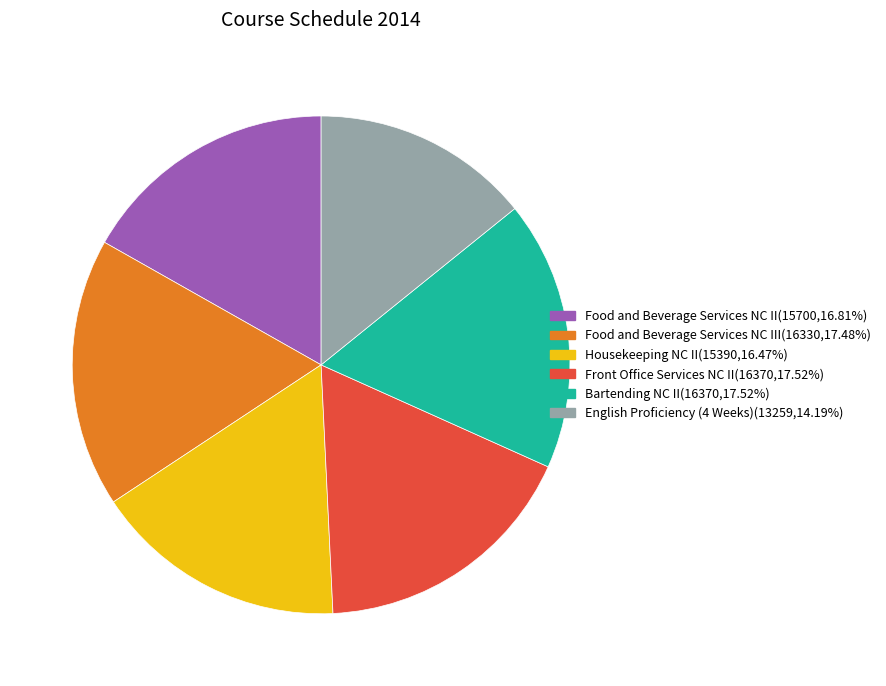

Is the sum of Housekeeping NC II(15390,16.47%) and Front Office Services NC II(16370,17.52%) greater than half?

No